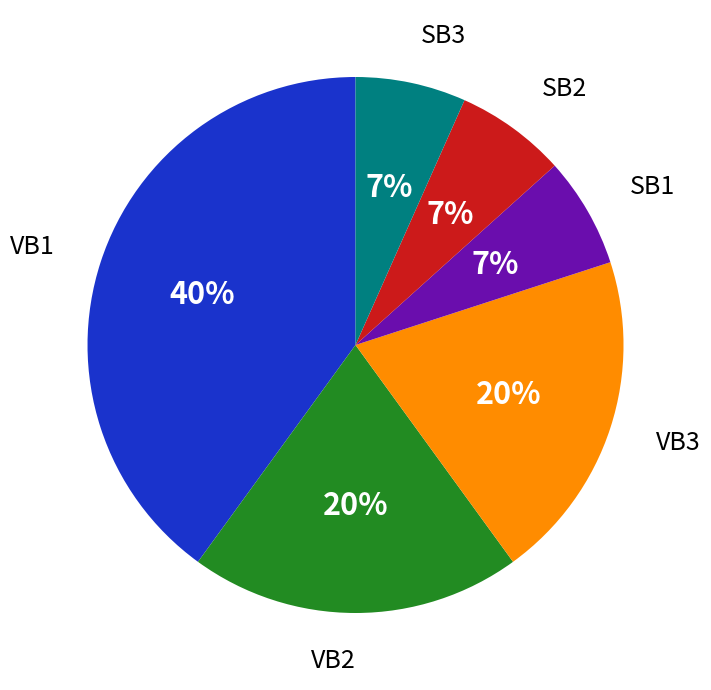

Count the number of slices in the pie.

6